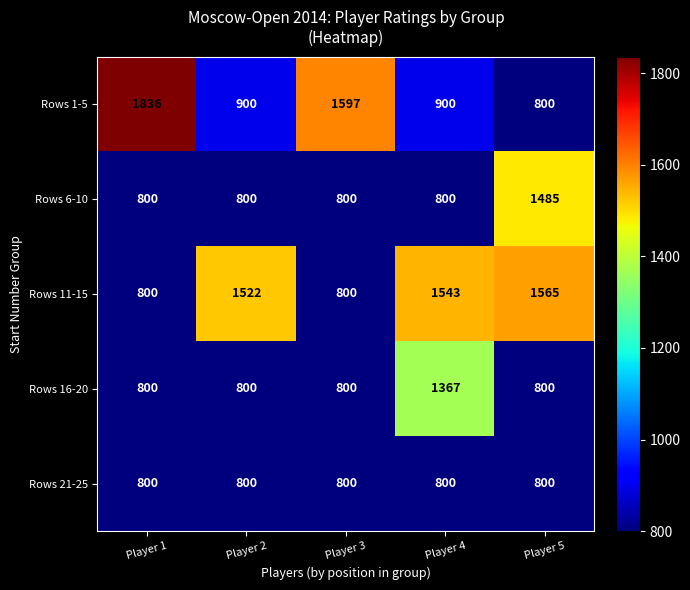

What is the difference between the second highest and second lowest values in the Rows 11-15 series?

743